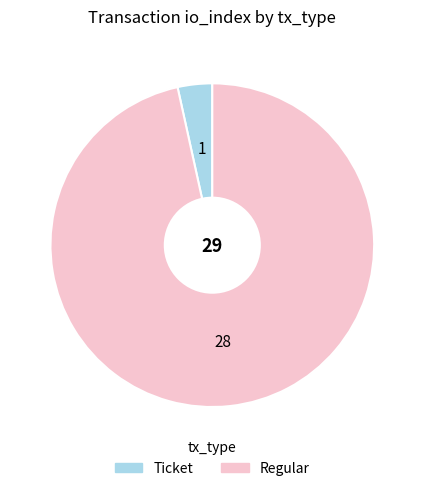

What is the largest slice in the pie chart?

Regular